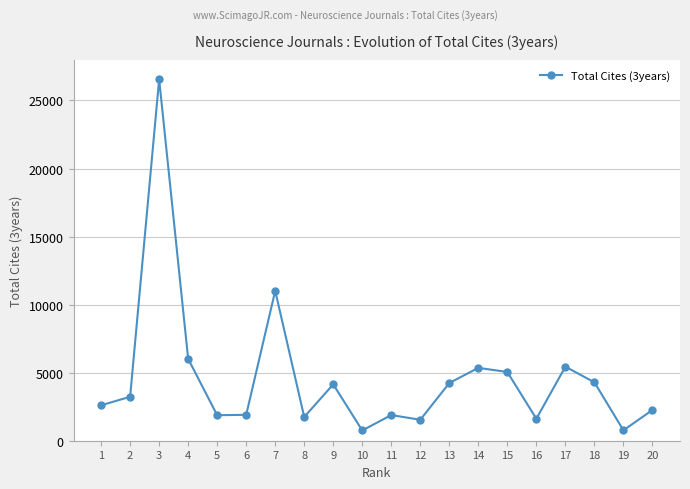

What is the average value?

4614